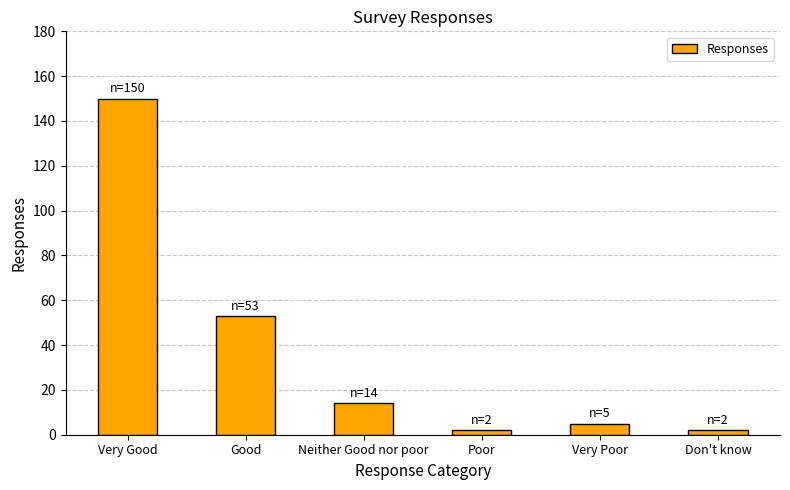

What is the label of the 4th bar from the right?

Neither Good nor poor